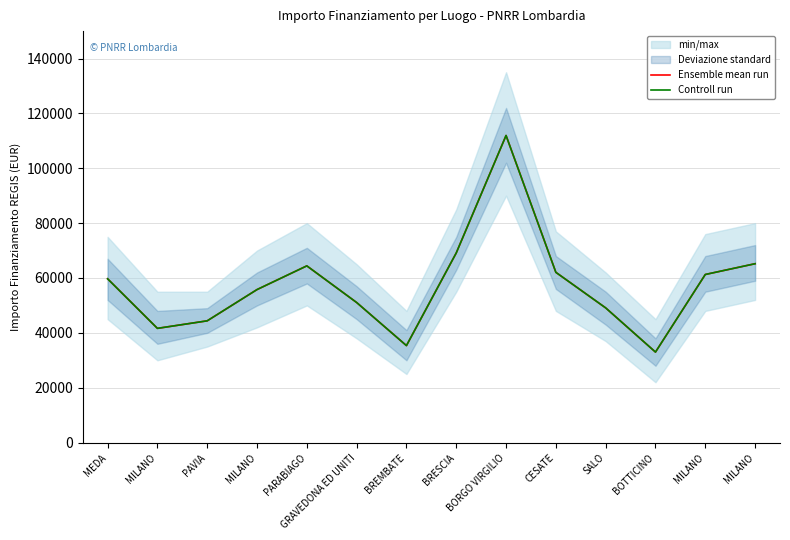

How many lines are shown in the chart?

2